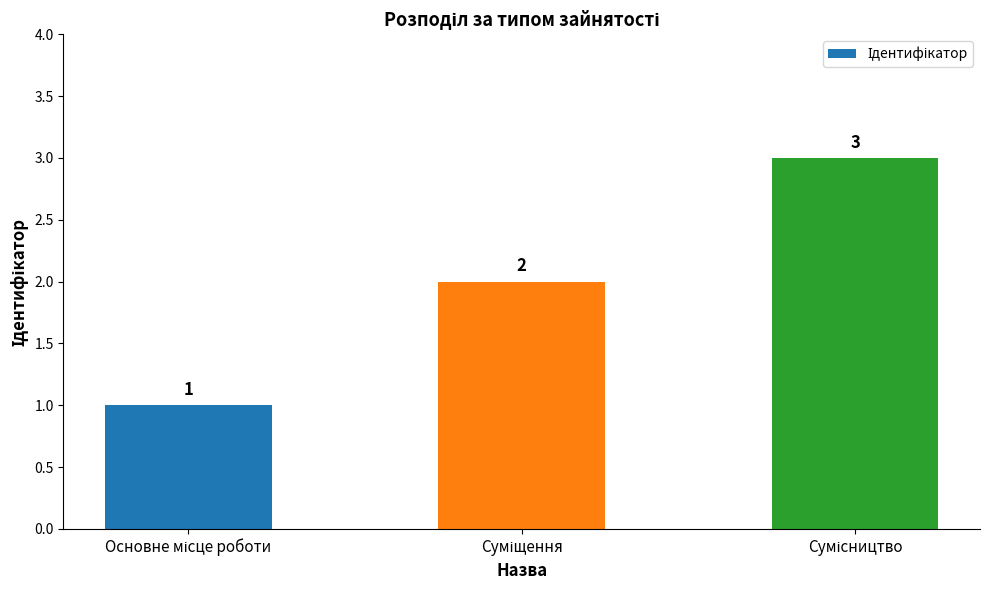

How many categories are shown in the chart?

3